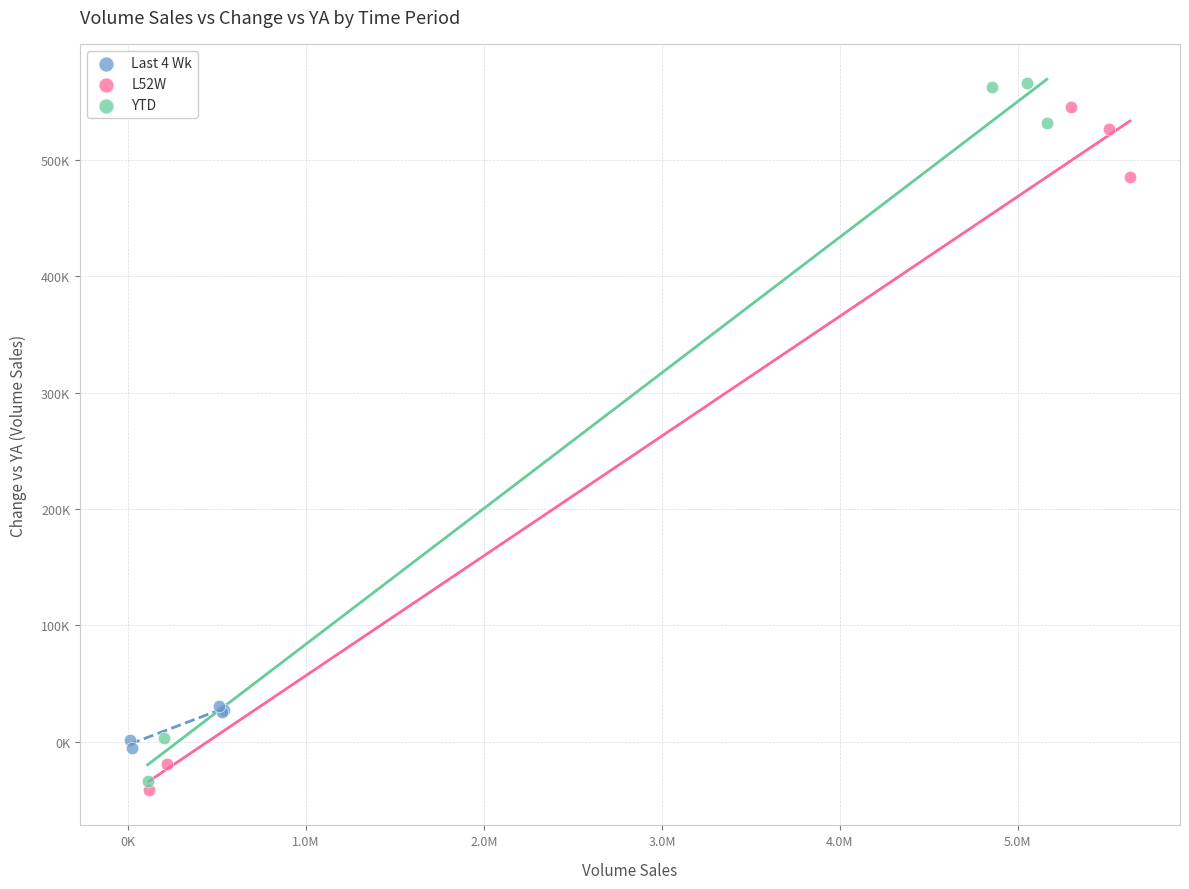

What are all the series names shown in the legend?

Last 4 Wk, L52W, YTD